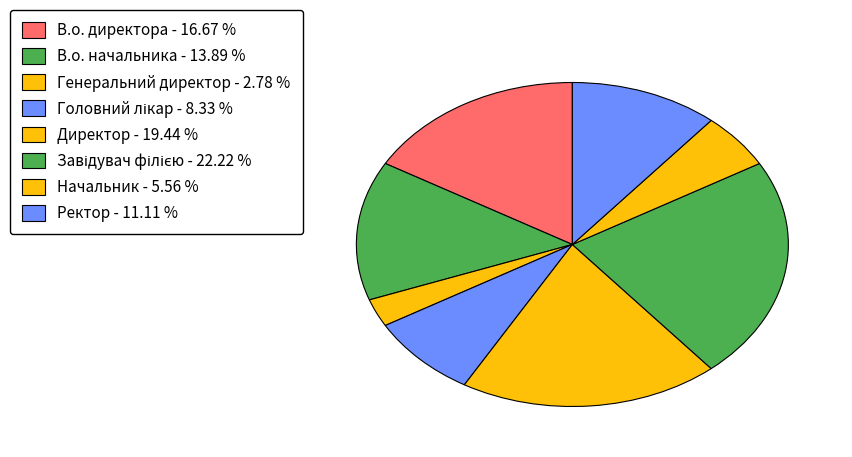

To the nearest percent, what is the difference between the largest and smallest slice percentages?

19%